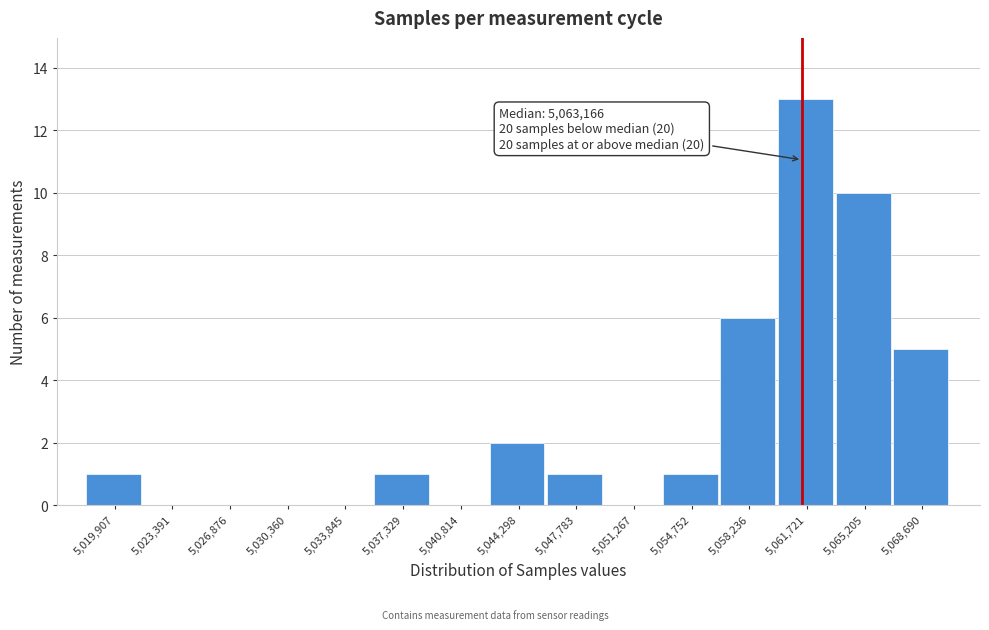

Reading left to right, what are all the values shown in this chart?

5,019,907=1	5,023,391=0	5,026,876=0	5,030,360=0	5,033,845=0	5,037,329=1	5,040,814=0	5,044,298=2	5,047,783=1	5,051,267=0	5,054,752=1	5,058,236=6	5,061,721=13	5,065,205=10	5,068,690=5